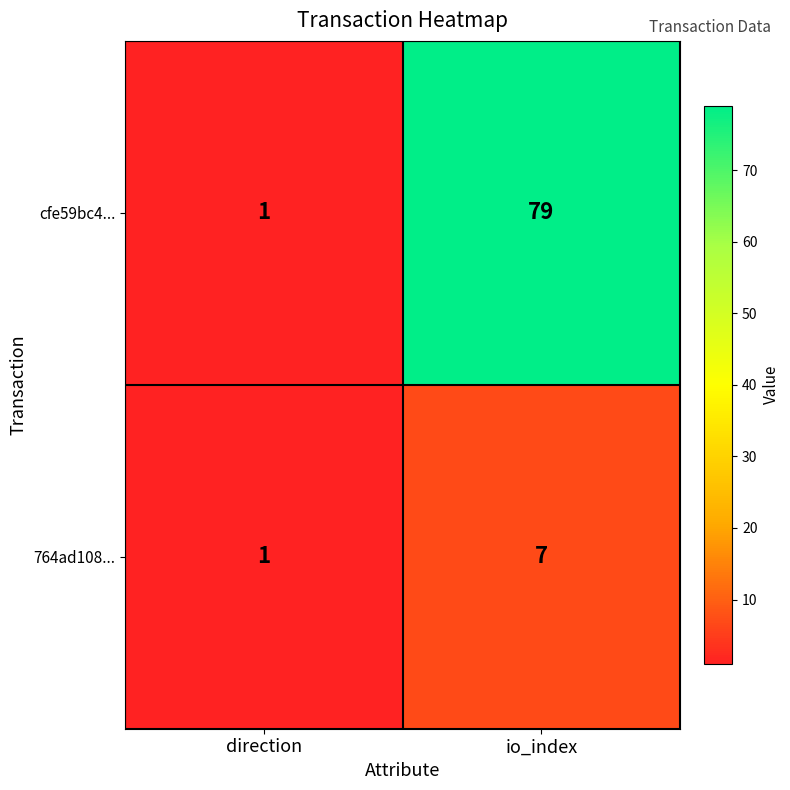

What is the smallest value displayed?

1